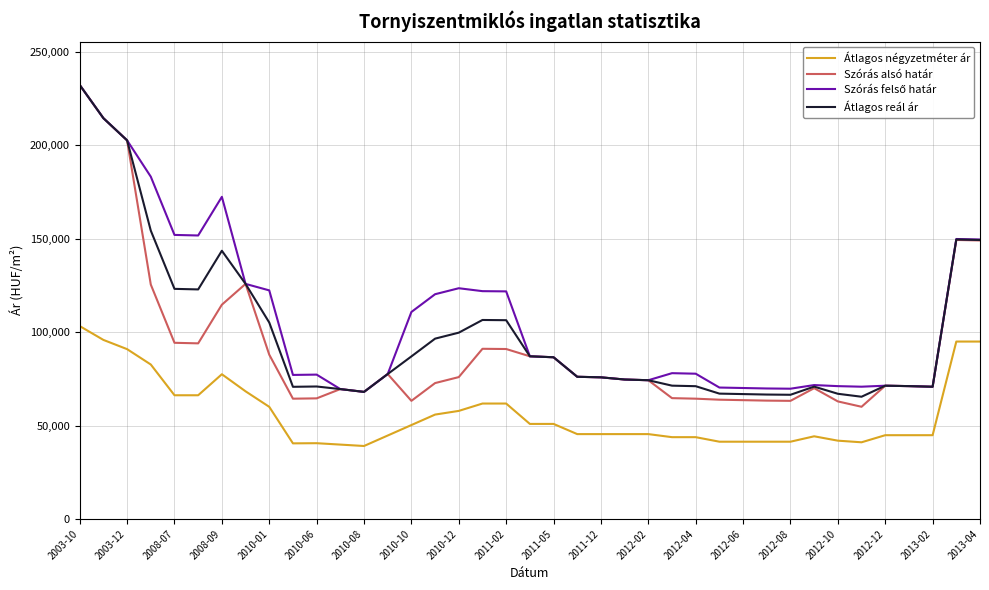

What is the greatest value displayed?

232344